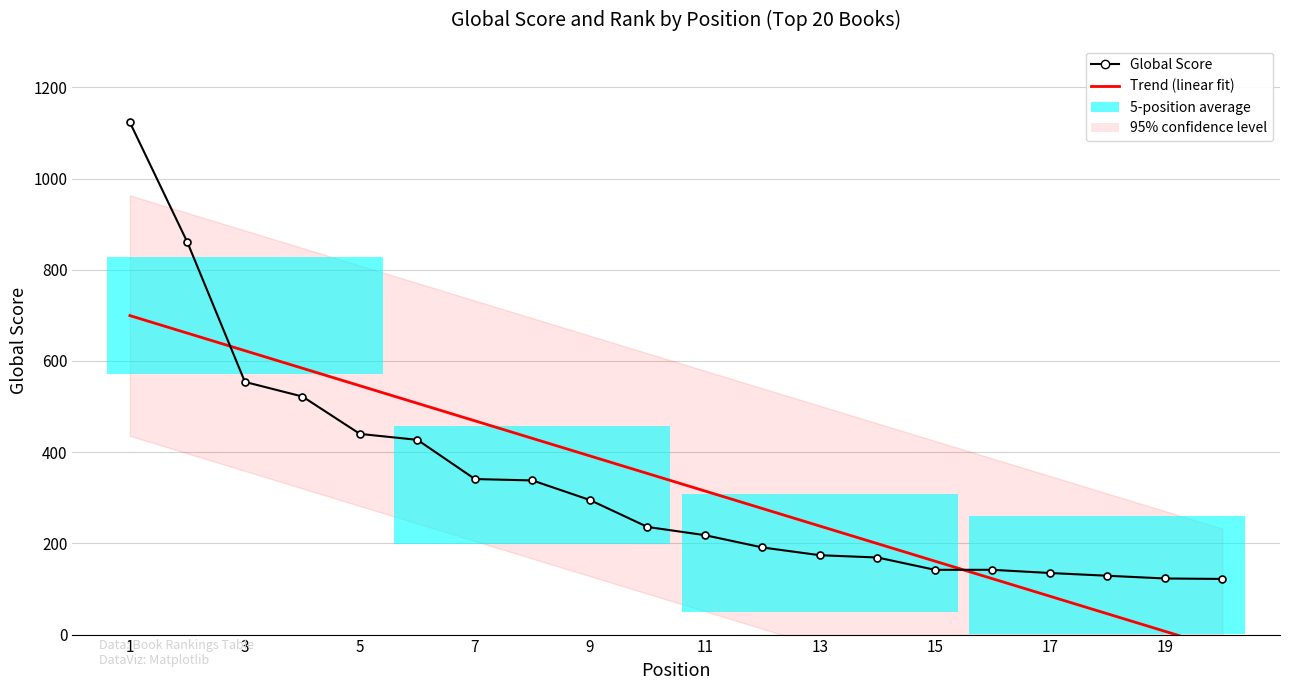

The chart shows a value of 522 at 4. True or false?

True